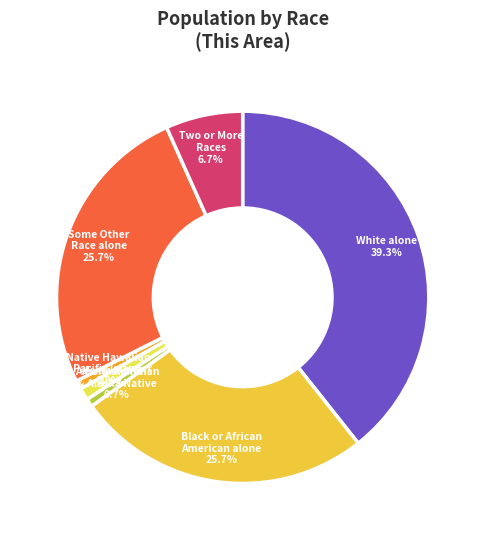

What is the largest slice in the pie chart?

White alone